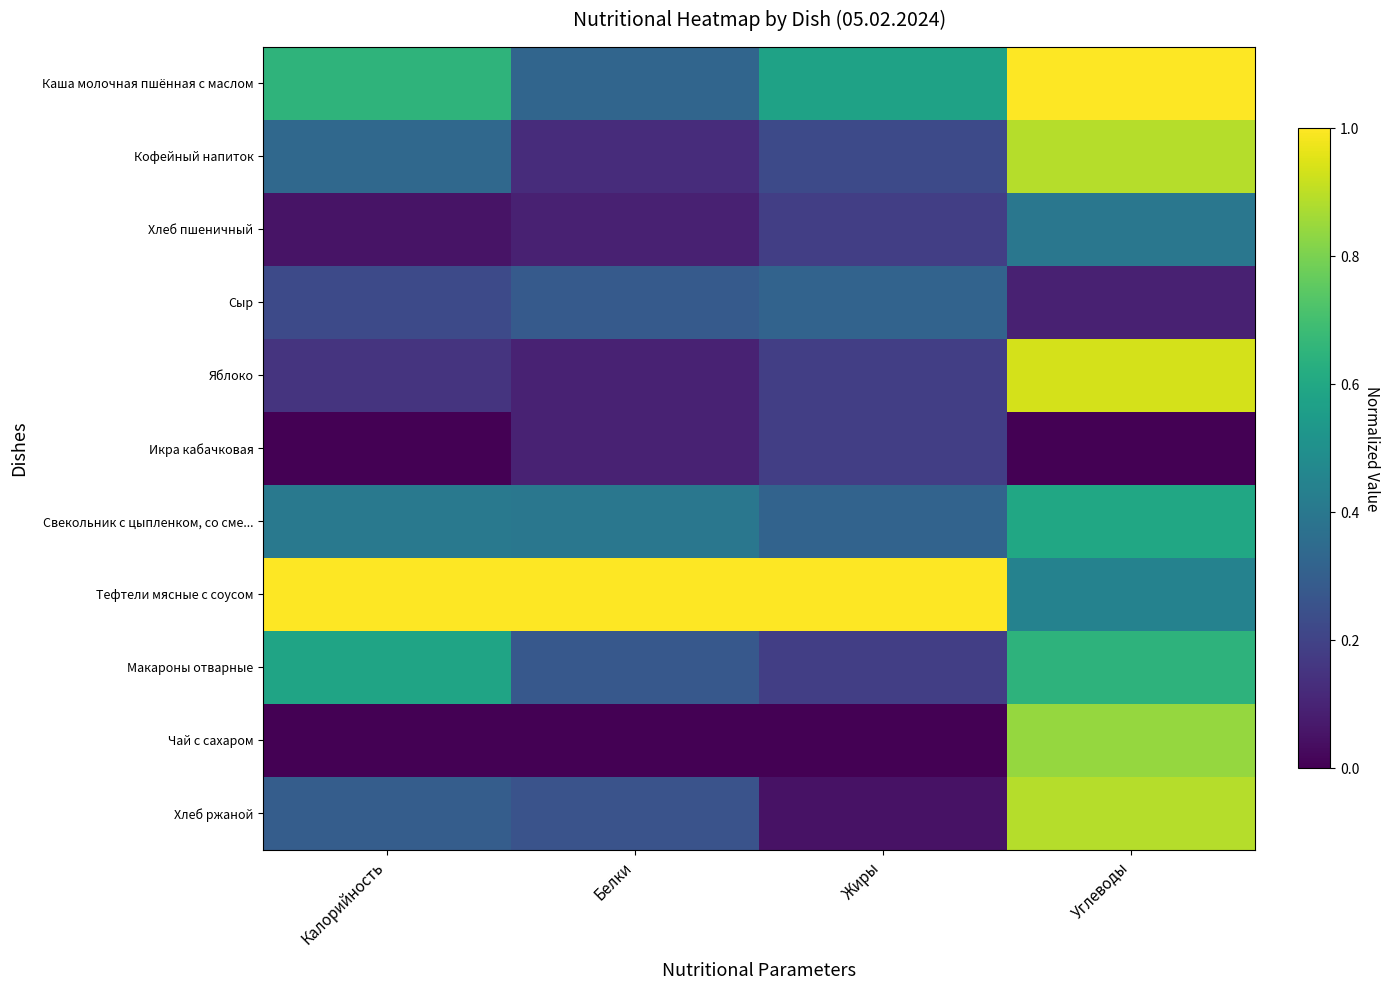

At which category does the chart reach its peak across all series?

Калорийность